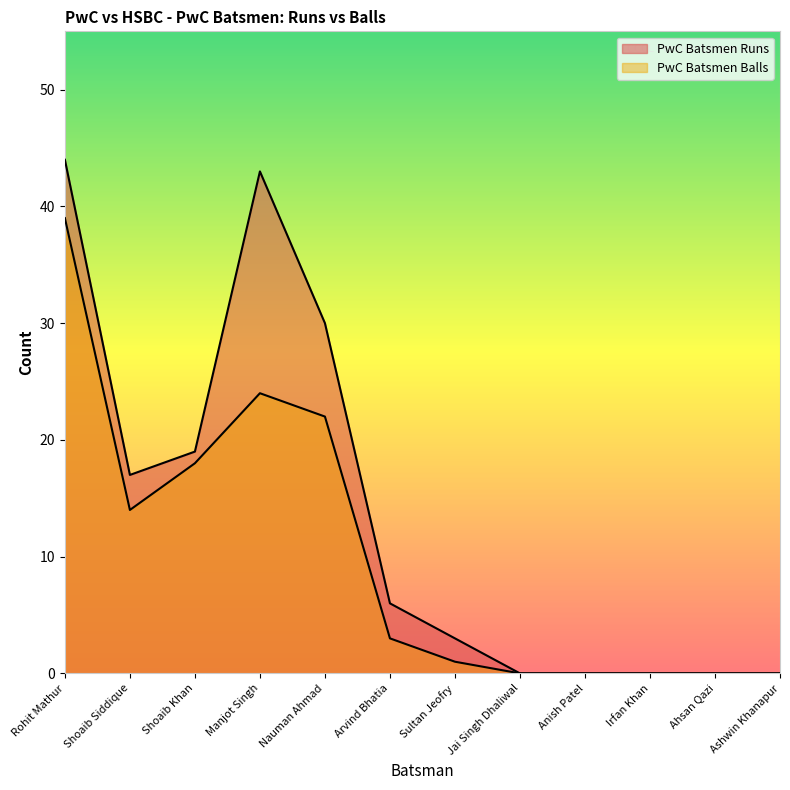

True or false: PwC Batsmen Balls and PwC Batsmen Runs intersect in this chart.

False